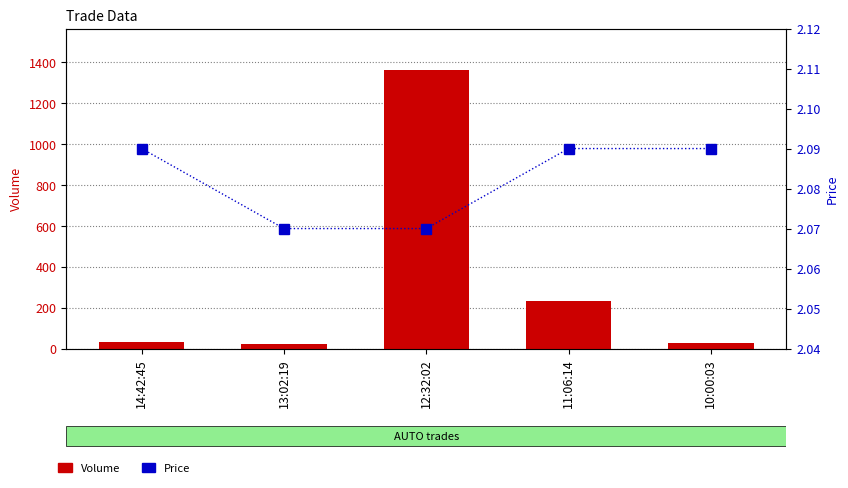

How many values in the Volume series exceed 30?

2